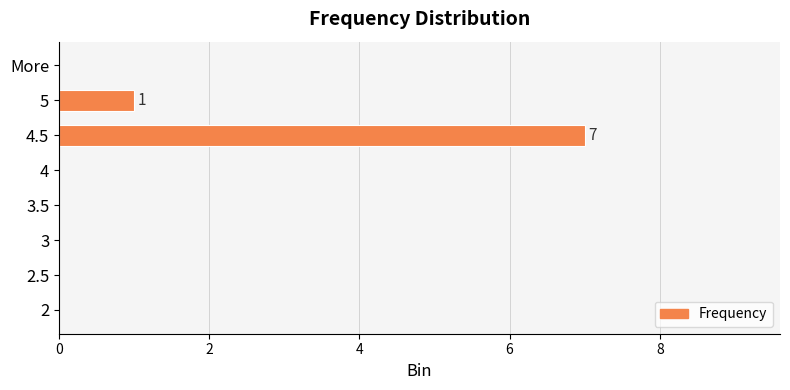

What is the sum of all values?

8